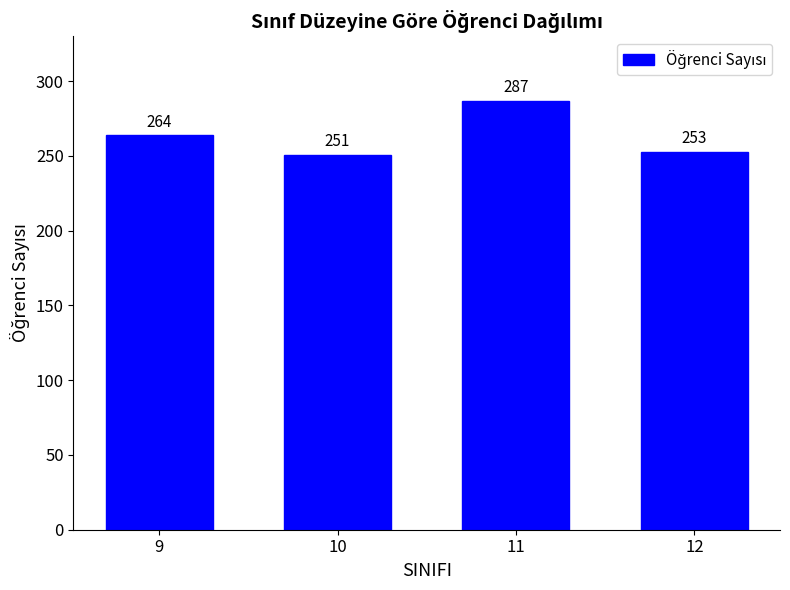

Reading left to right, list all the values displayed in this chart.

264	251	287	253